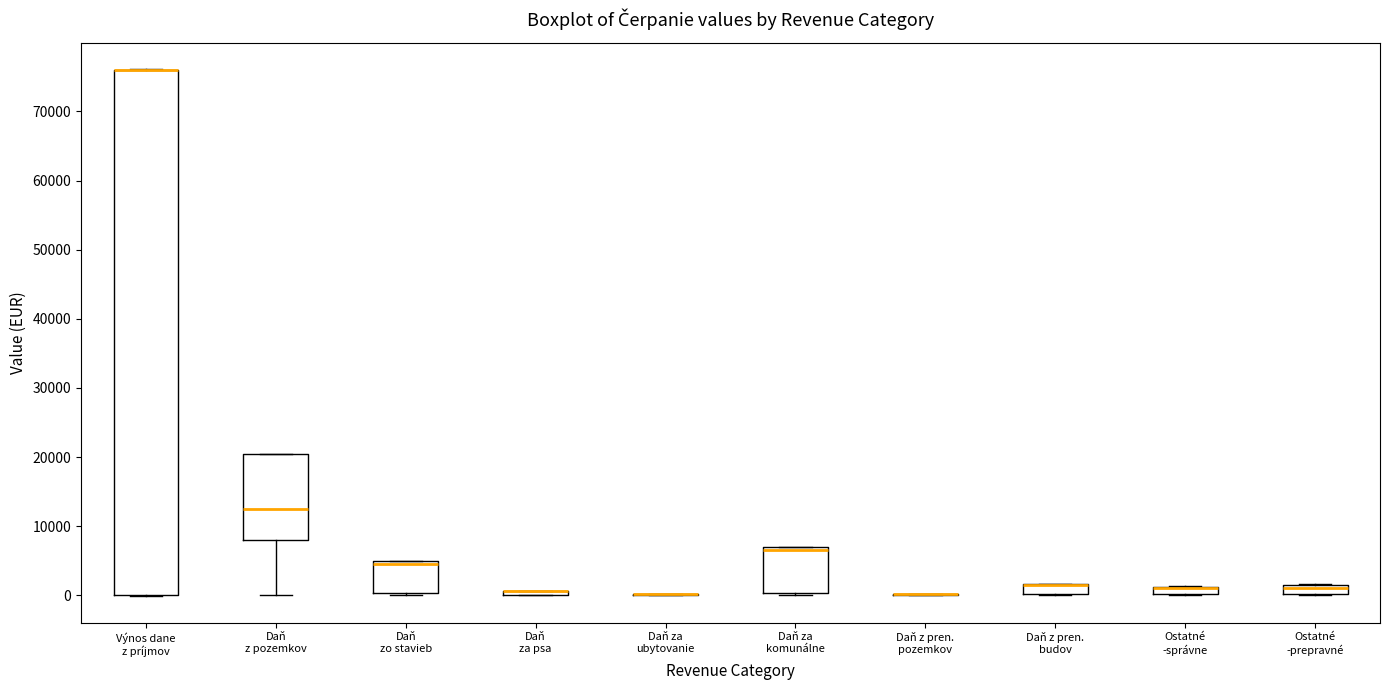

Comparing the boxes themselves (not the whiskers), which one is the tallest?

Výnos dane z príjmov